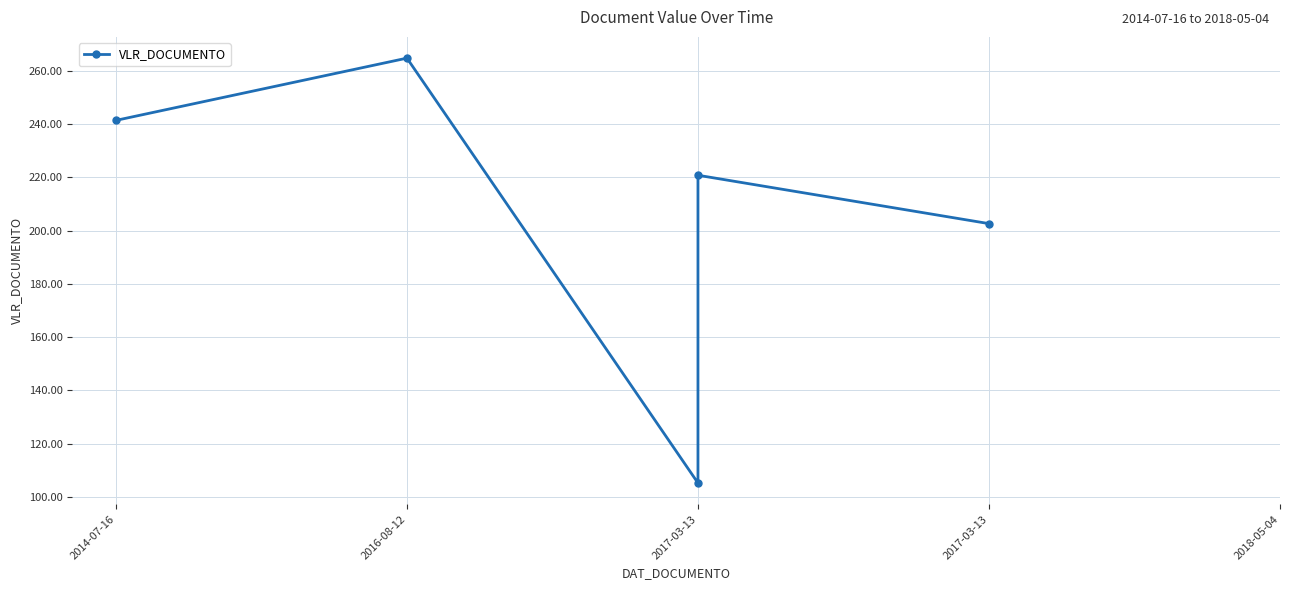

Reading left to right, what are all the values shown in this chart?

241.4	264.8	105.2	220.8	202.6